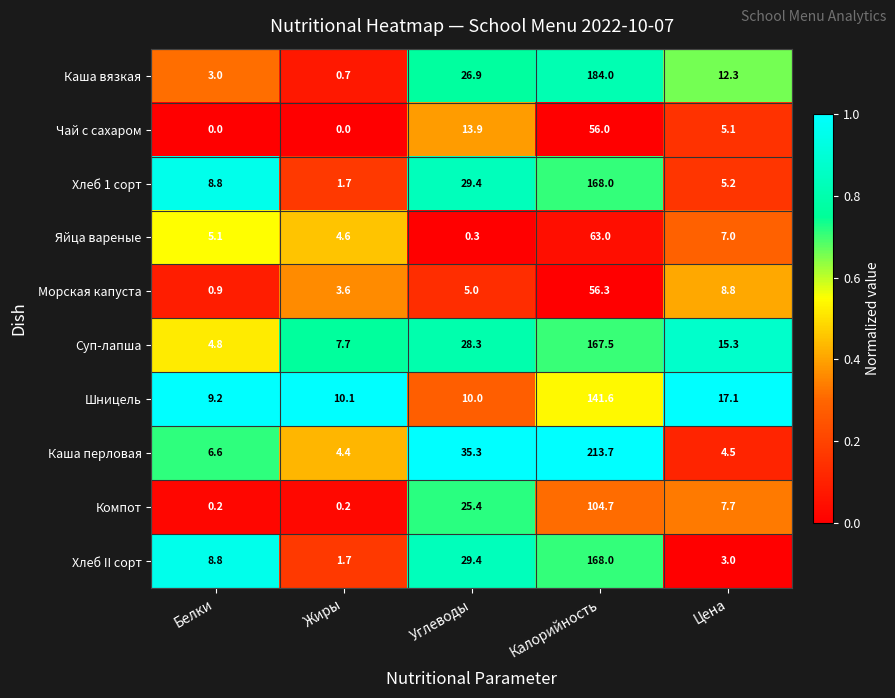

At which label does Компот first exceed 7?

Углеводы